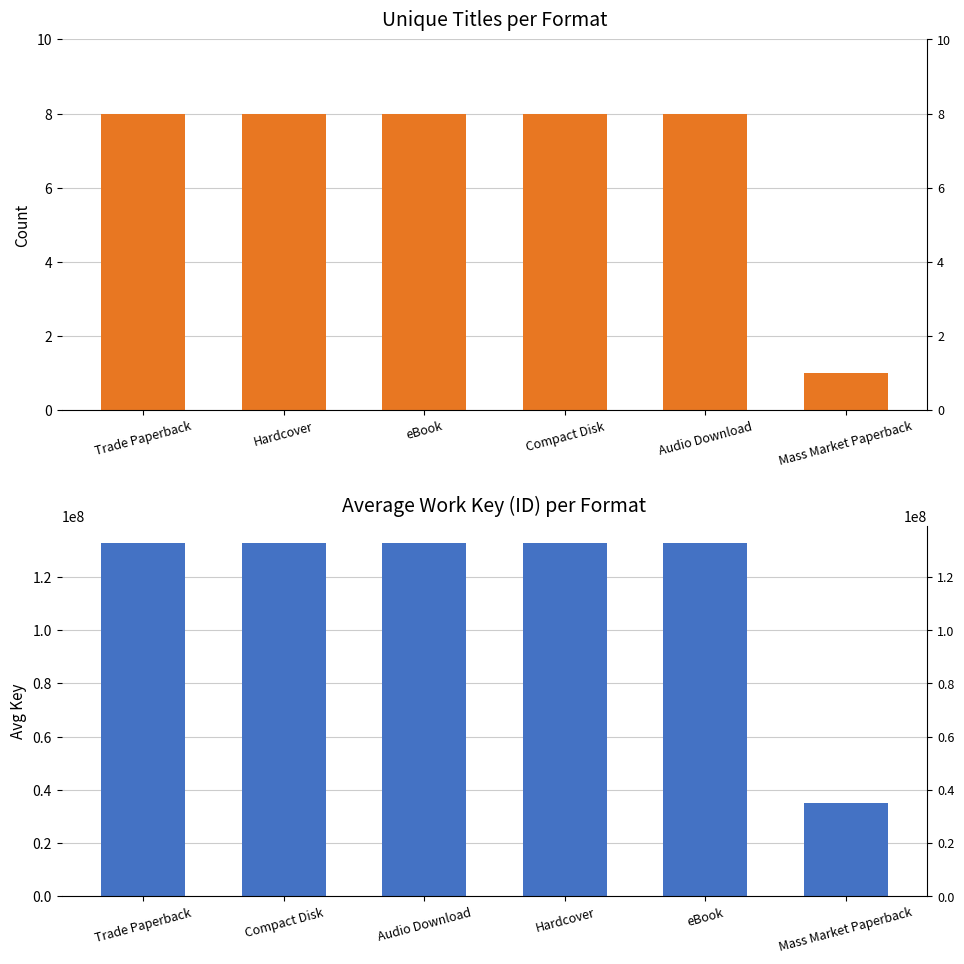

List the labels in order of Avg Key (Work ID) value, smallest first.

Mass Market Paperback, Trade Paperback, Compact Disk, Audio Download, Hardcover, eBook